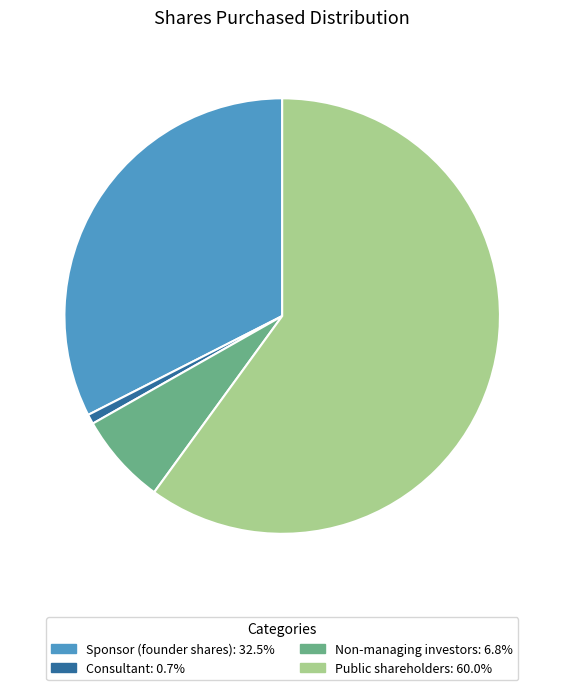

Rank the categories by value from lowest to highest.

Consultant, Non-managing investors, Sponsor (founder shares), Public shareholders